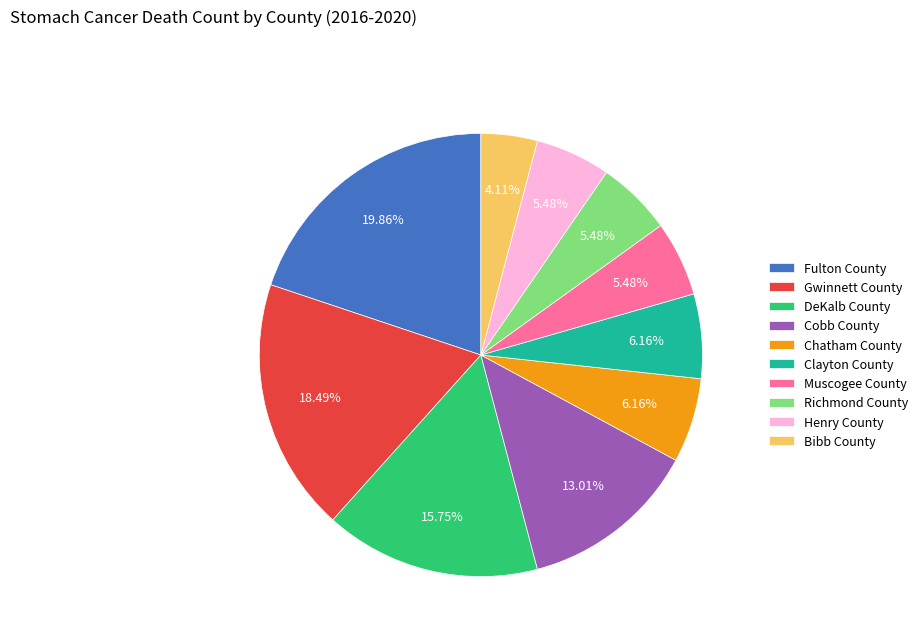

Count the number of slices in the pie.

10